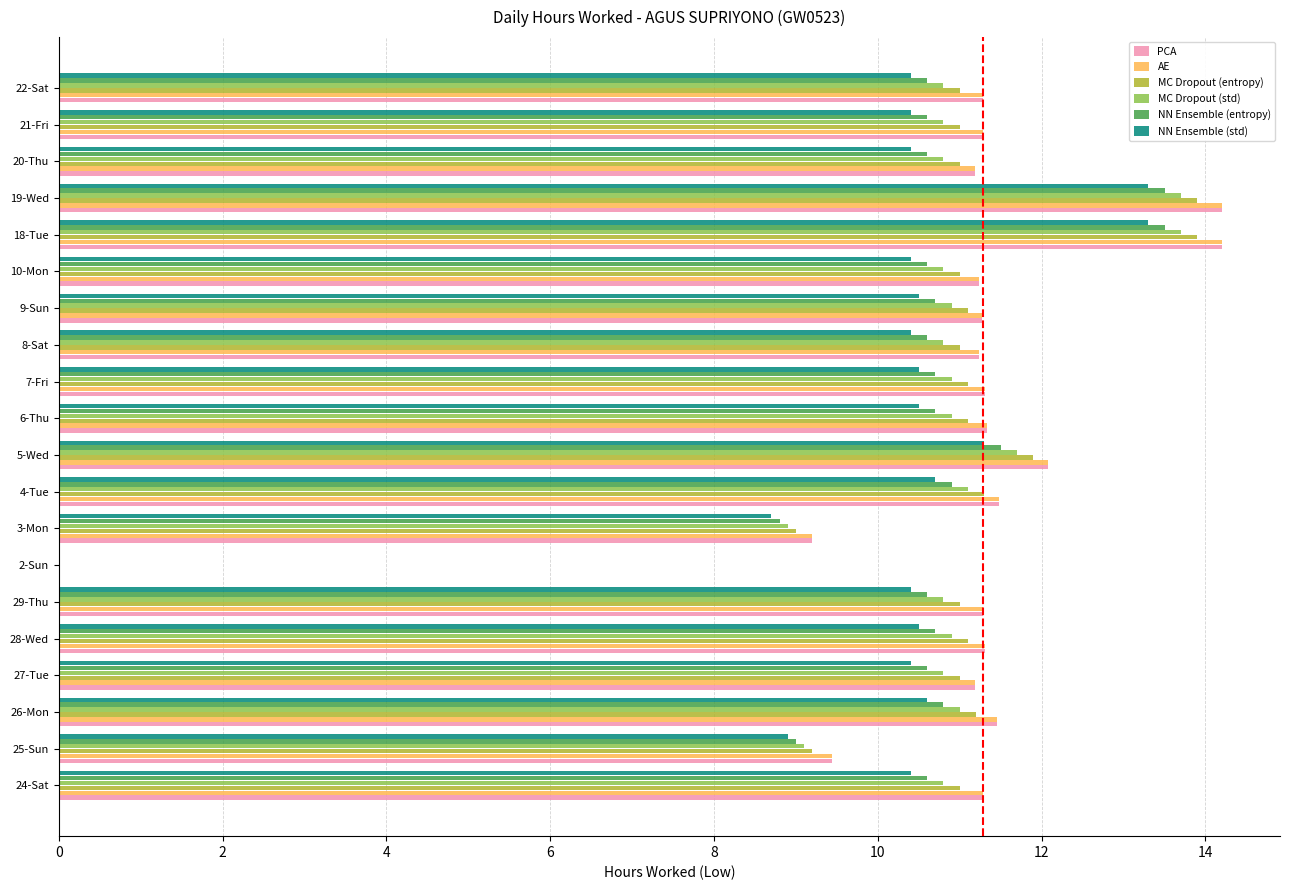

The value of MC Dropout (std) at 18-Tue is 13.7. True or false?

True